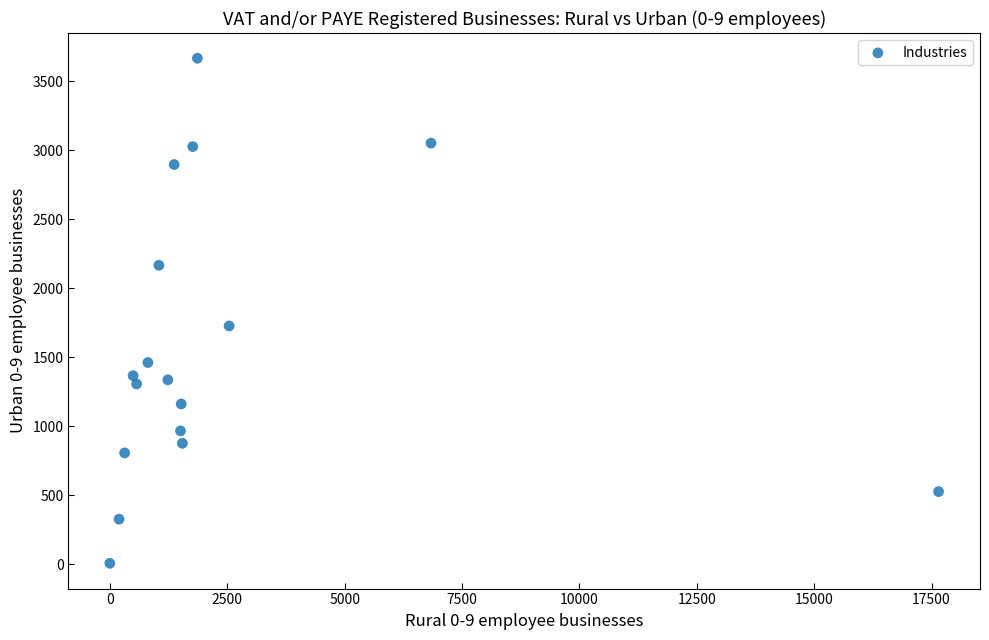

What Y value in the scatter plot is closest to 1835?

1725